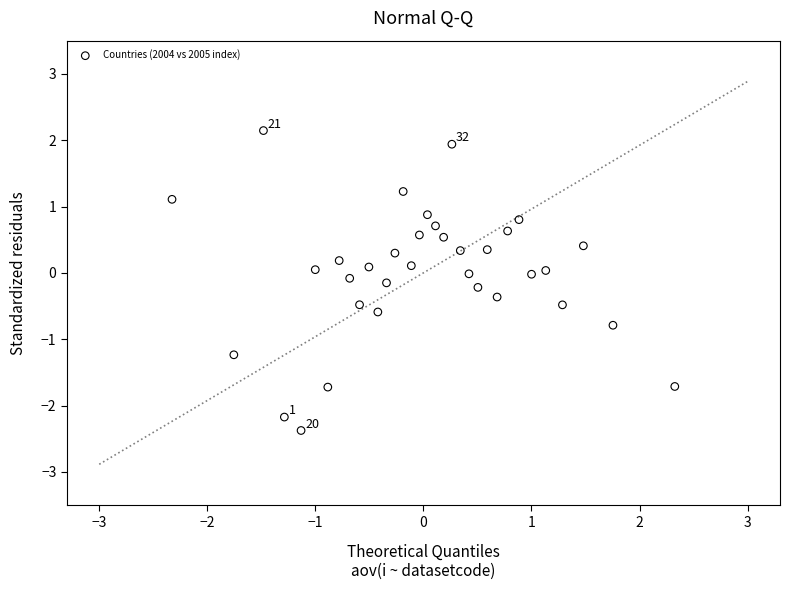

What is the range of Y values (max minus min)?

4.5